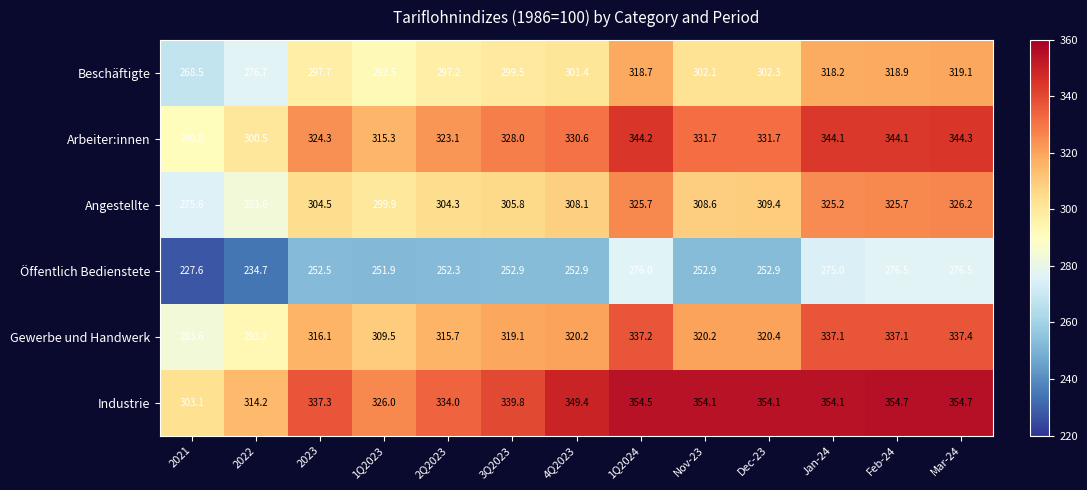

At which label does Beschäftigte reach its peak?

Mar-24